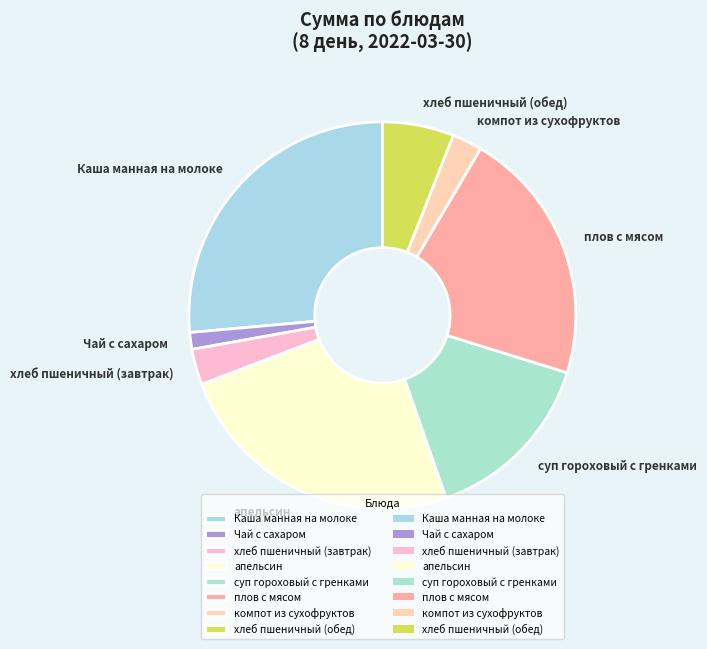

Is it true that хлеб пшеничный (завтрак) is 3% of the pie?

True